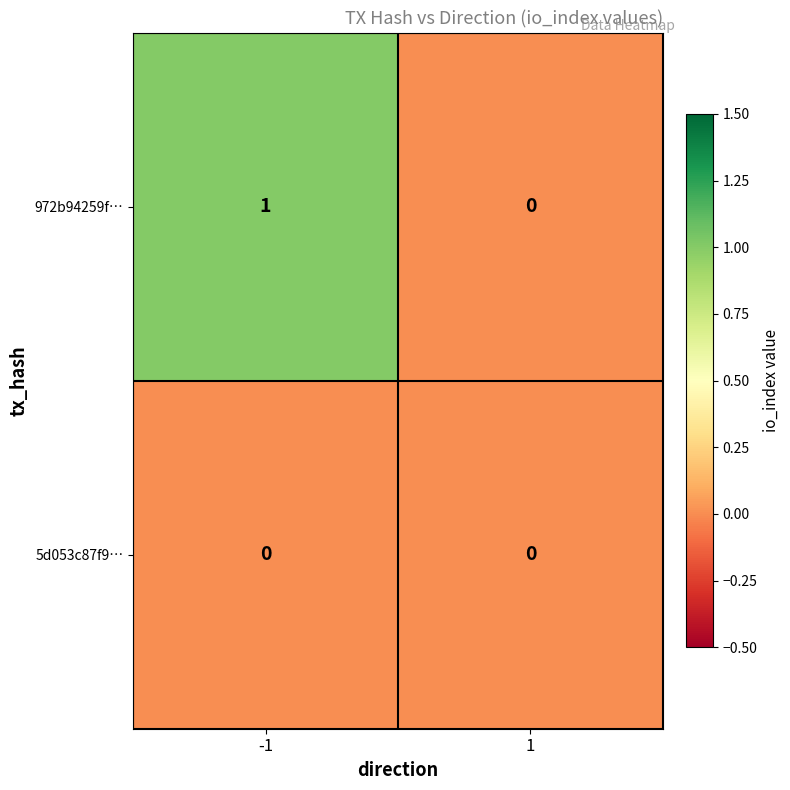

Rank the series by their maximum value, from lowest to highest.

5d053c87f9…, 972b94259f…